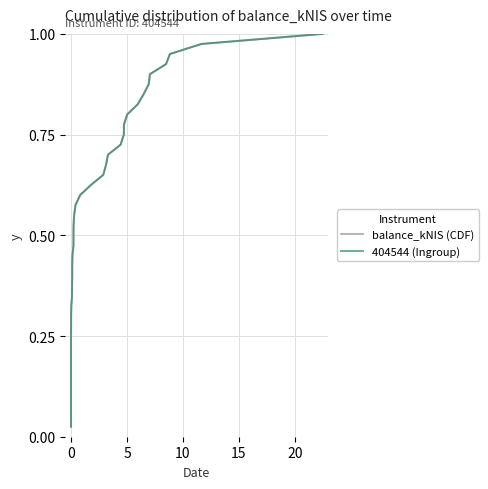

What is the sum of all balance_kNIS (CDF) values?

20.5